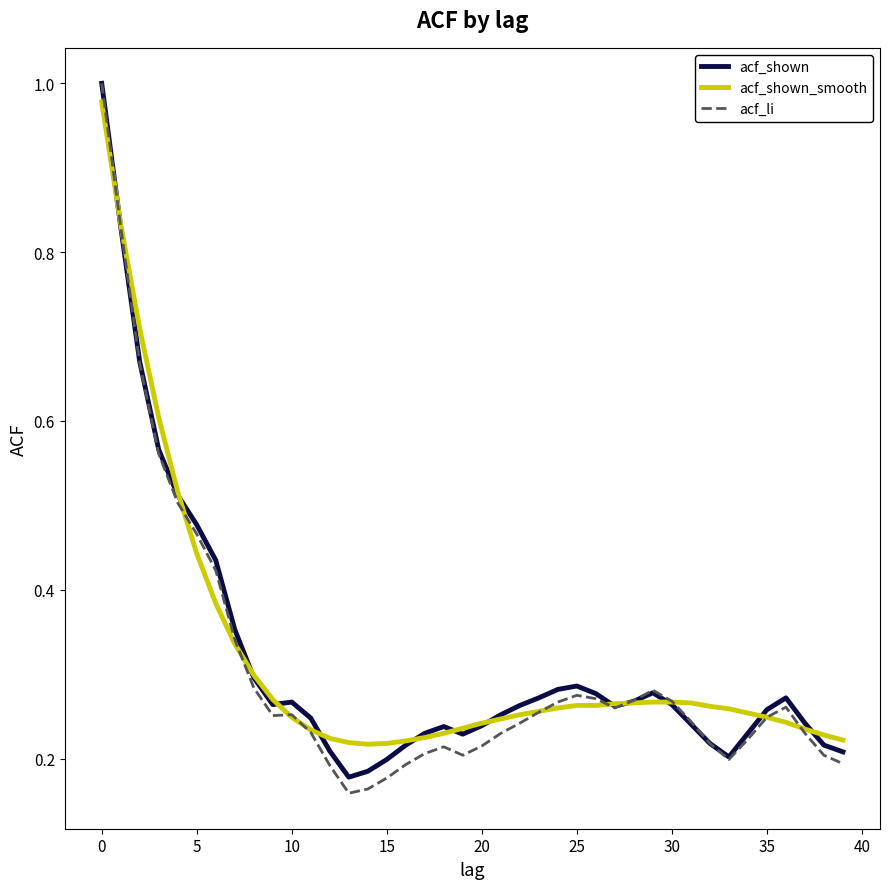

Which series has the largest range (max minus min)?

acf_li